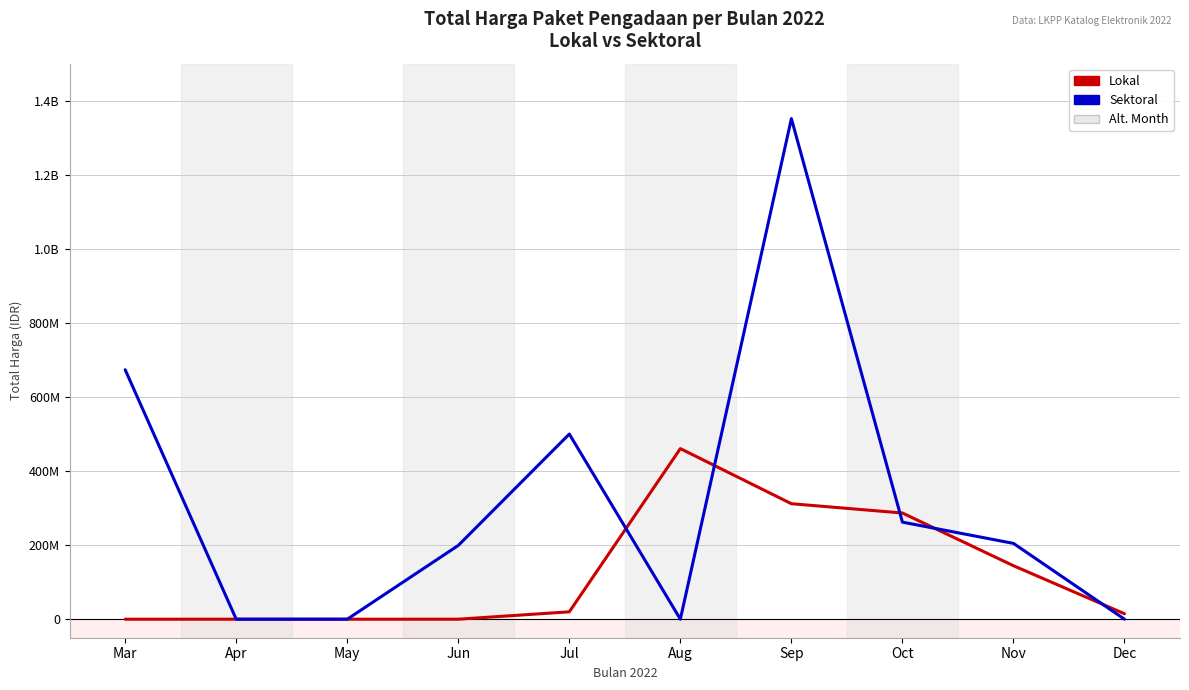

What is the value of the Lokal point at the 7th from the left?

311852000